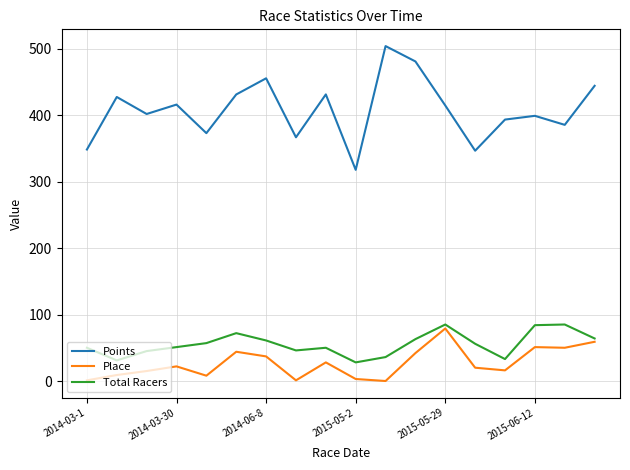

In Points, how many points are higher than both neighbors (excluding endpoints)?

6